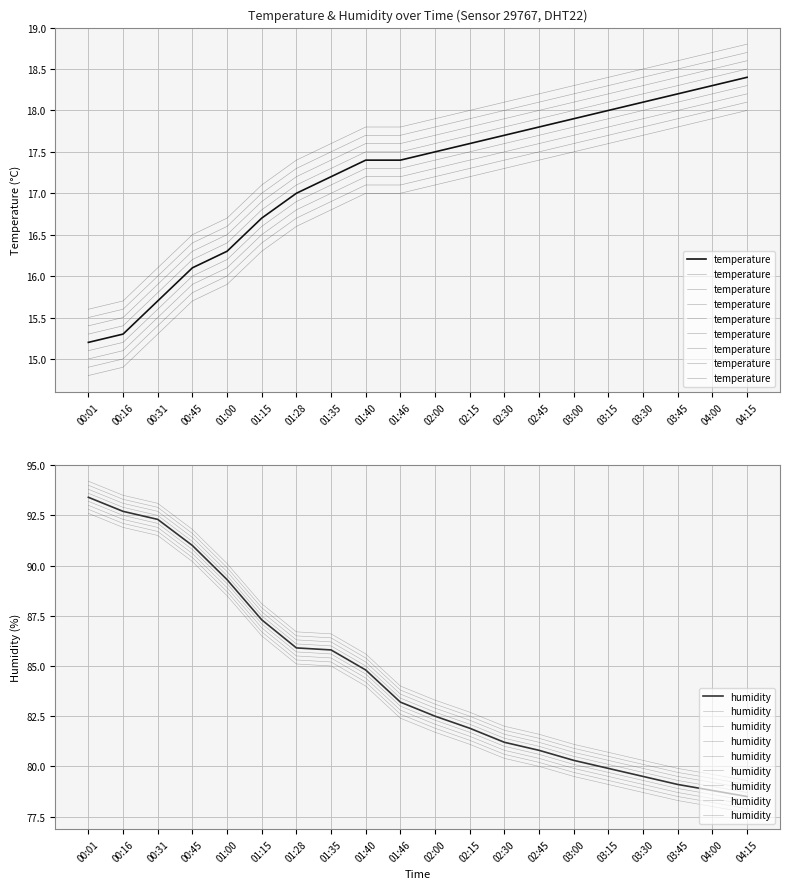

The humidity series shows 37.0 at 00:16. True or false?

False